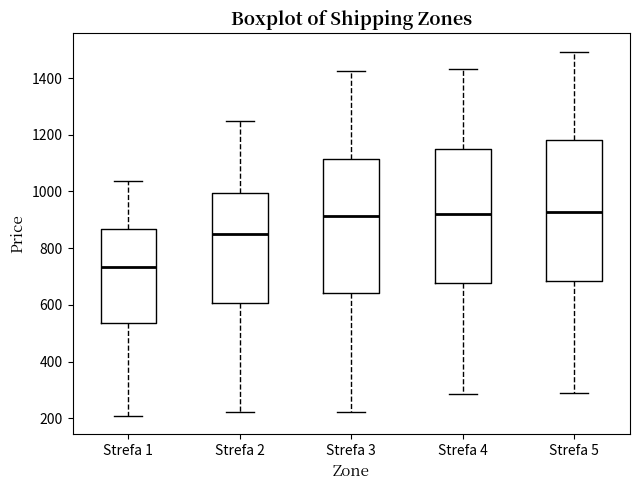

Where does the upper whisker of the box for Strefa 3 end on the y-axis? The values are not printed on the chart, so give them approximately, as read against the axis.

1420